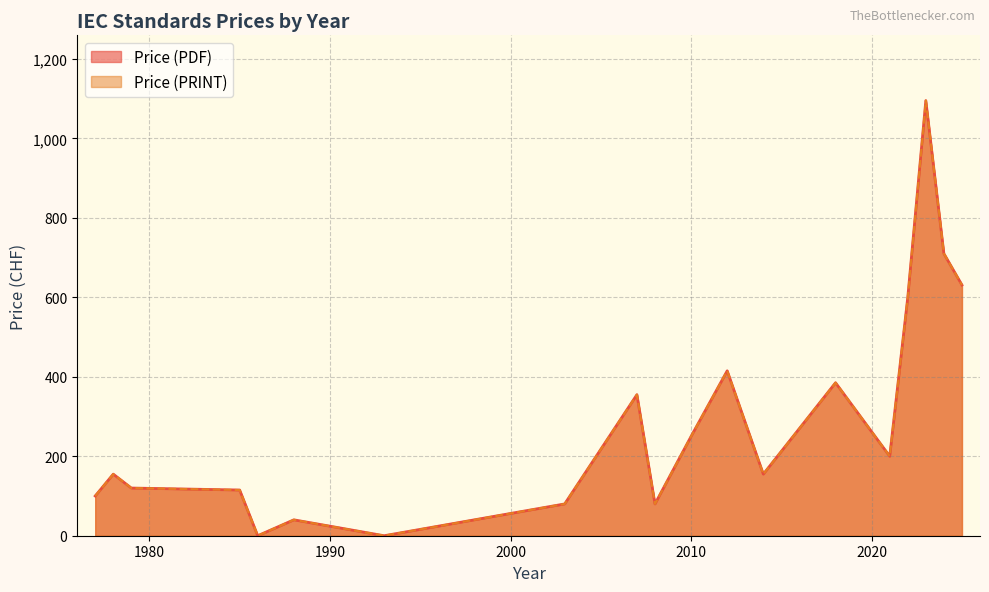

Is the value of Price (PRINT) at 39 greater than the value of Price (PDF) at 20?

No